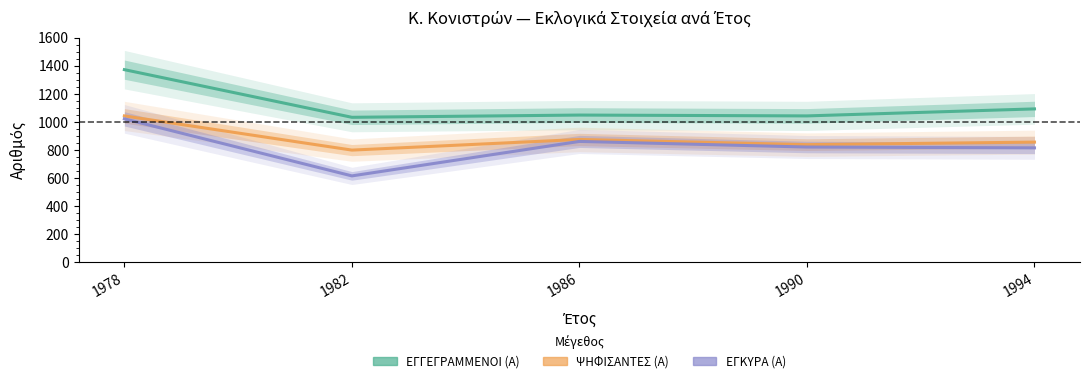

Rank the series at 1982 from highest to lowest value.

ΕΓΓΕΓΡΑΜΜΕΝΟΙ (Α), ΨΗΦΙΣΑΝΤΕΣ (Α), ΕΓΚΥΡΑ (Α)